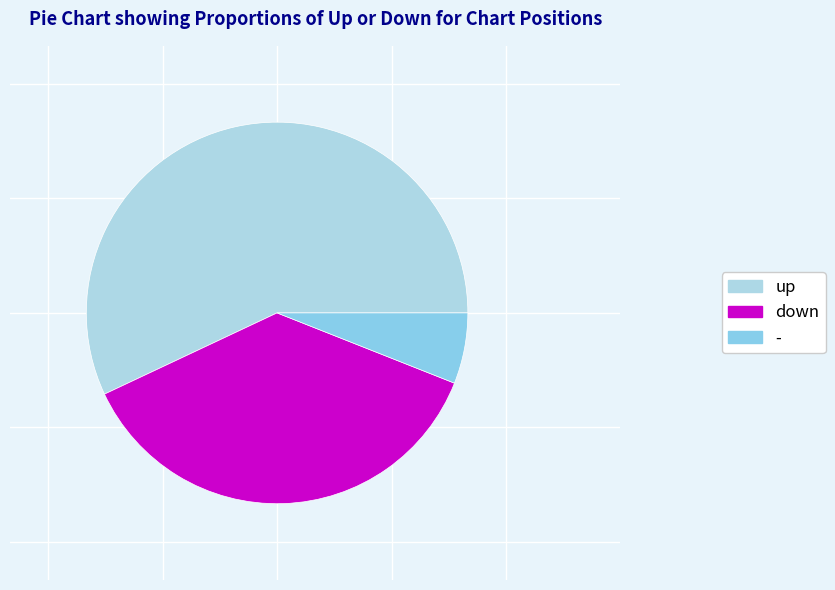

Does up represent more than half of the total?

Yes